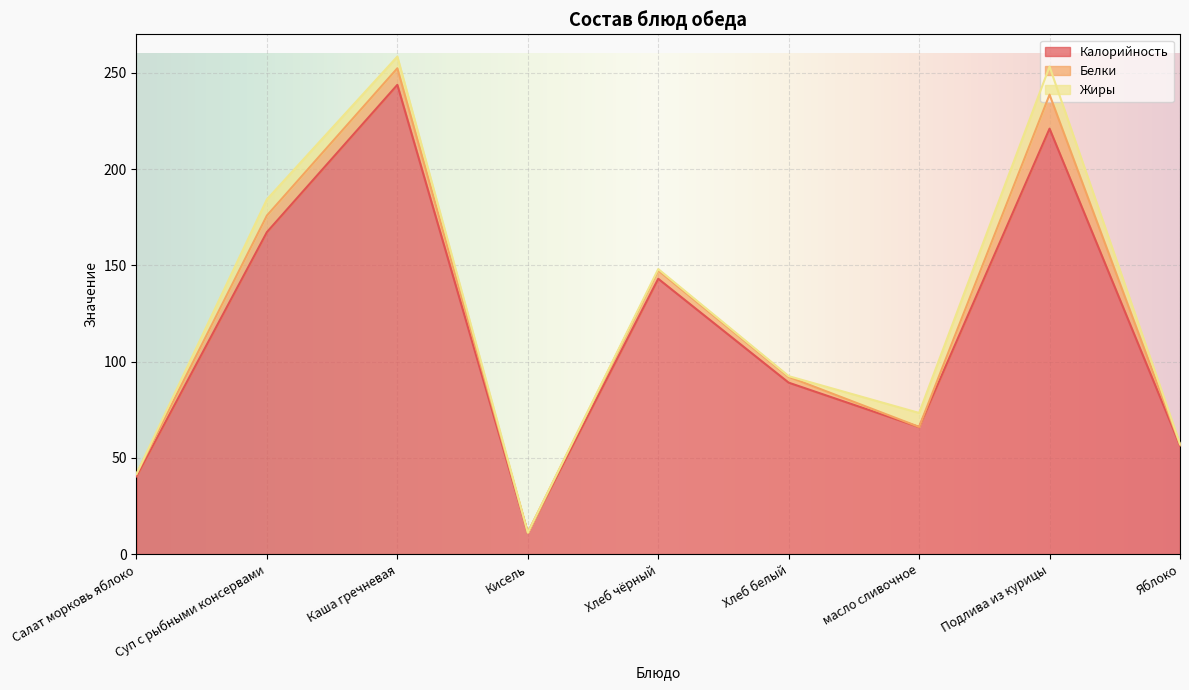

At which category is the sum across all series the highest?

Каша гречневая